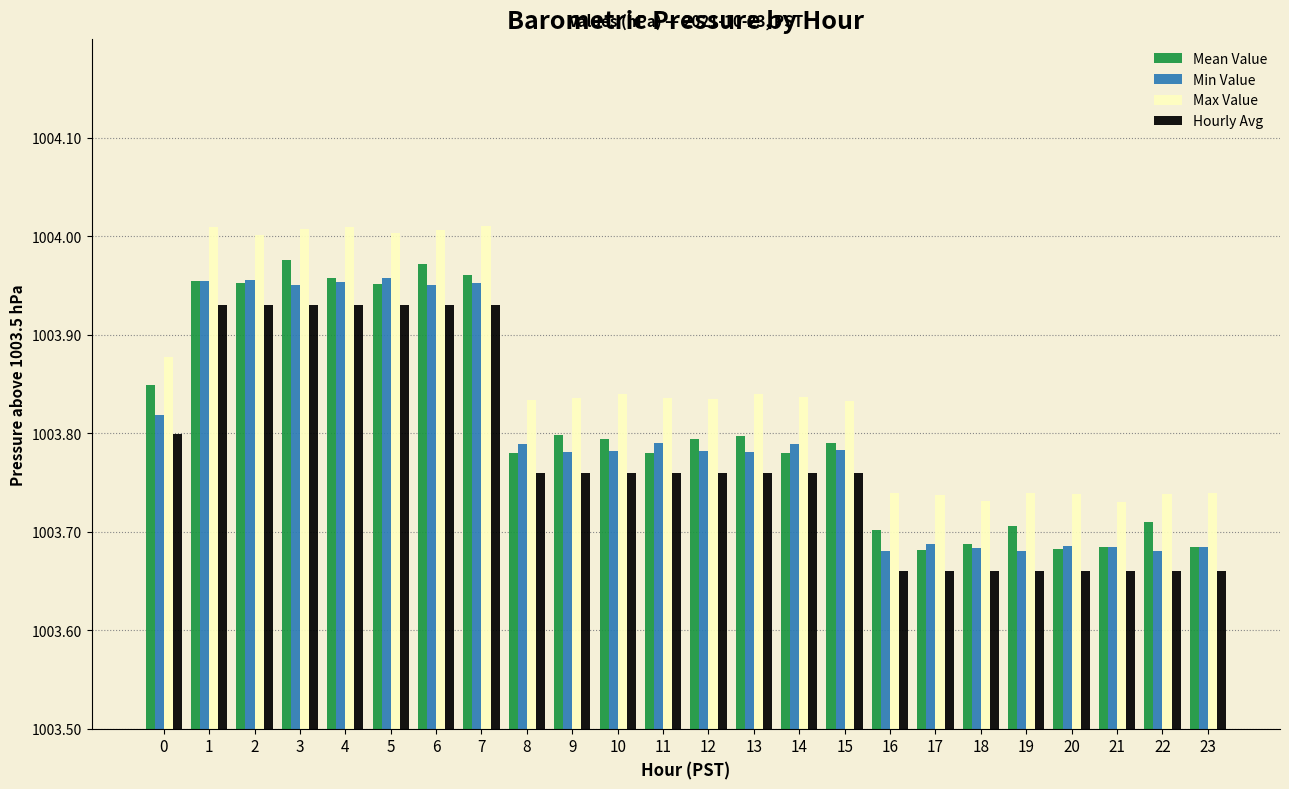

What are all the series names shown in the legend?

Mean Value, Min Value, Max Value, Hourly Avg